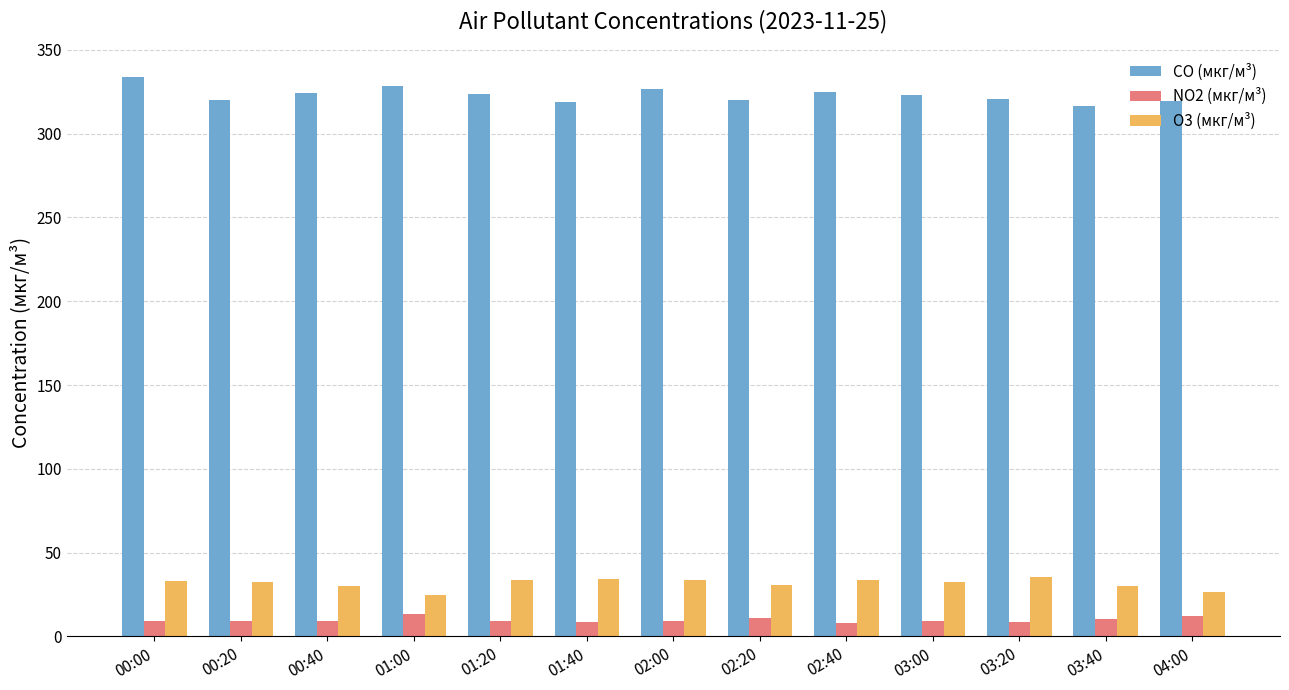

What is the maximum value for O3 (мкг/м³)?

35.3